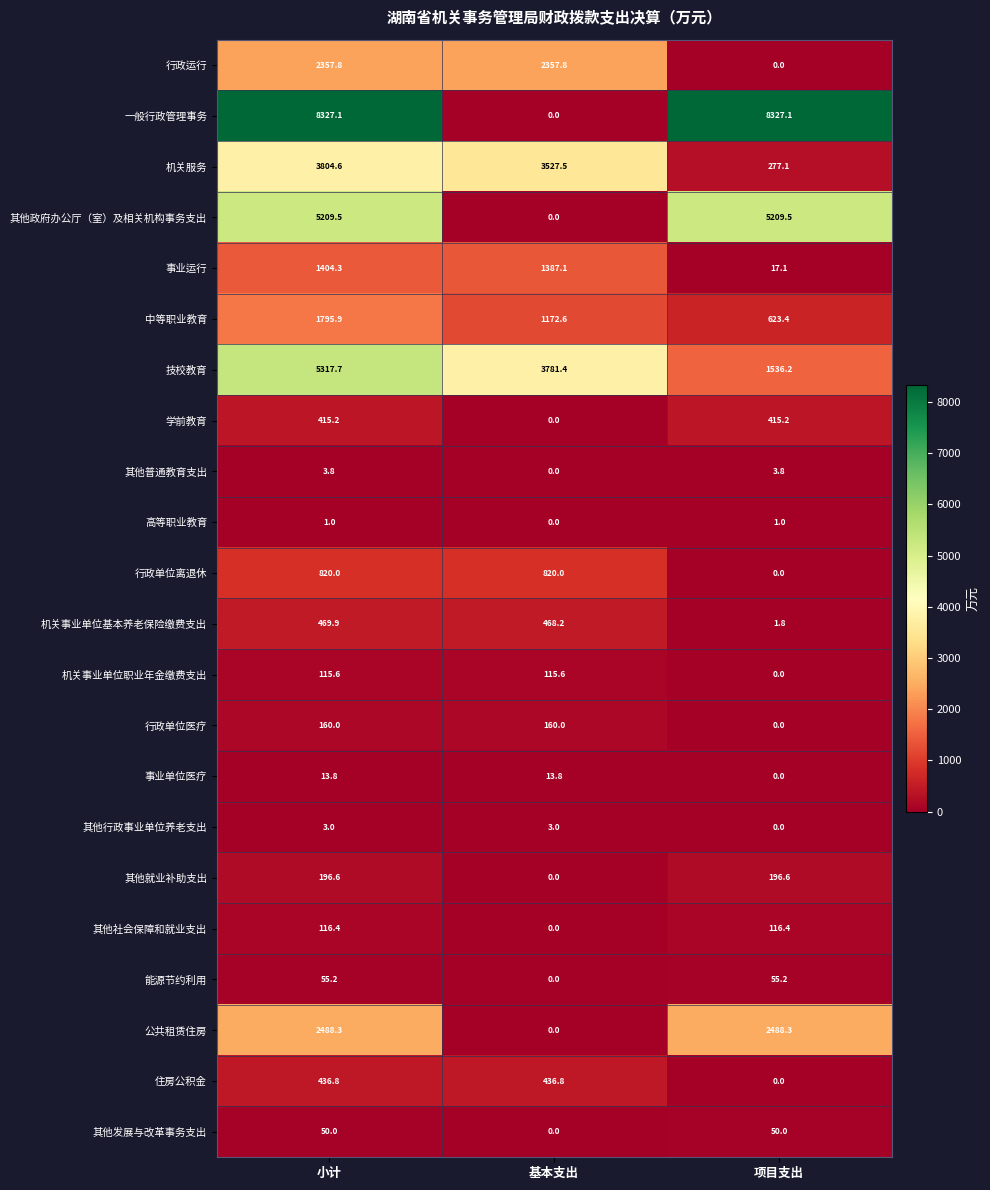

True or false: 中等职业教育 has a value of 629.6 at 小计.

False